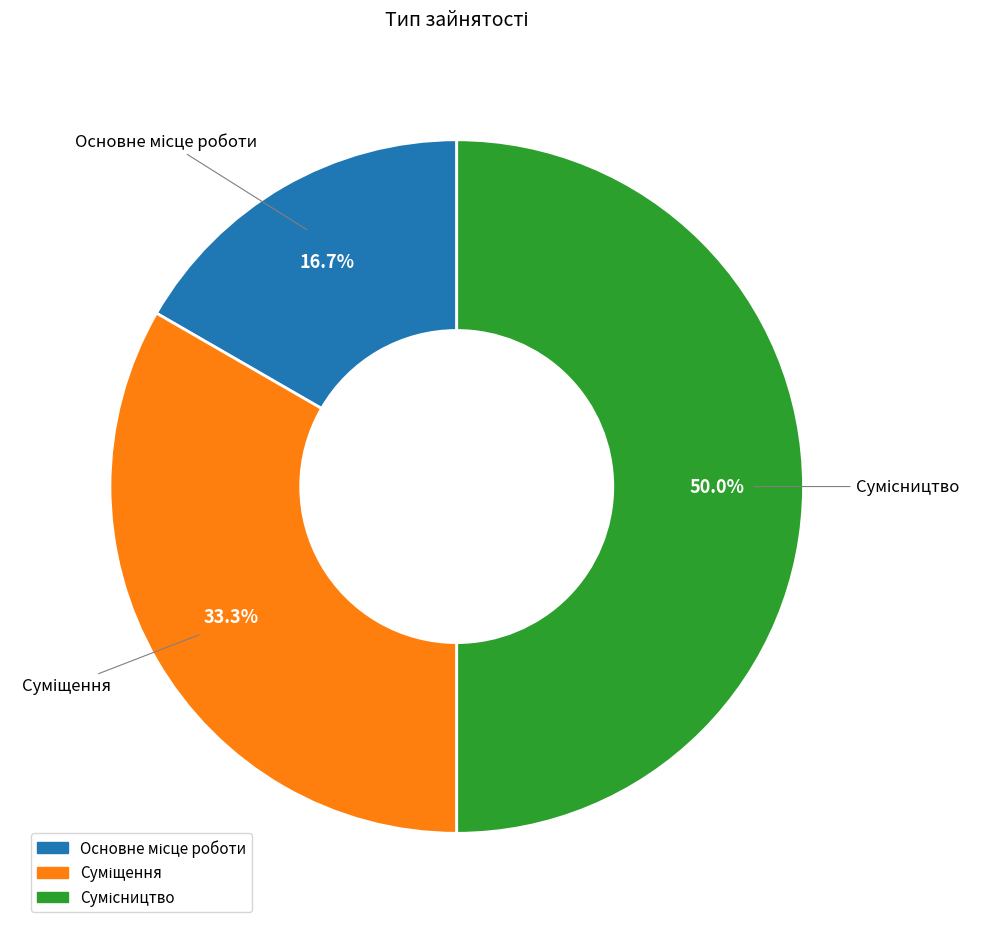

How many segments does this pie chart have?

3